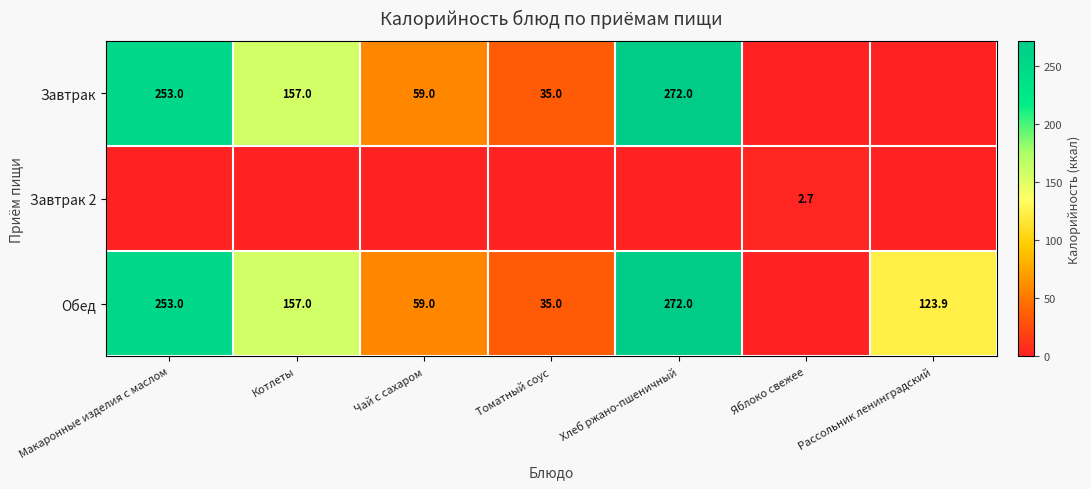

Is the value of Завтрак 2 at Яблоко свежее greater than the value of Обед at Макаронные изделия с маслом?

No